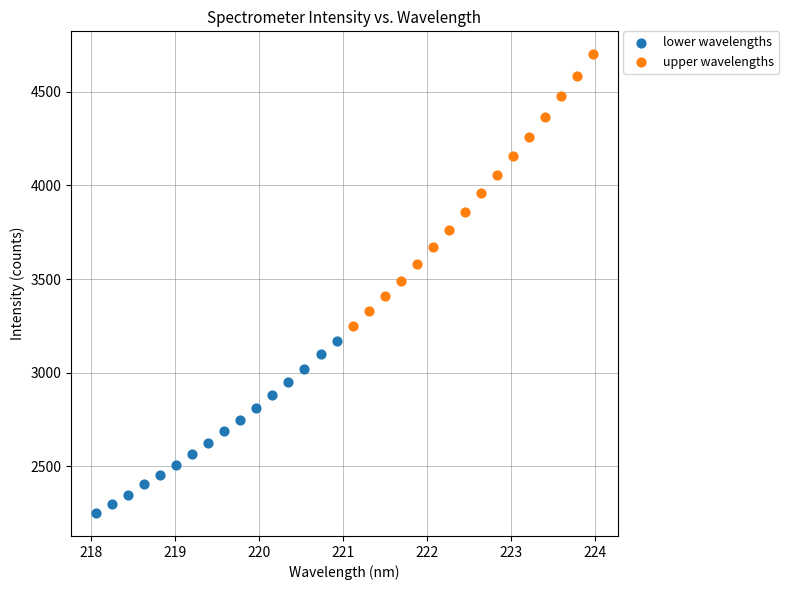

Which series contains the lowest Y value?

lower wavelengths